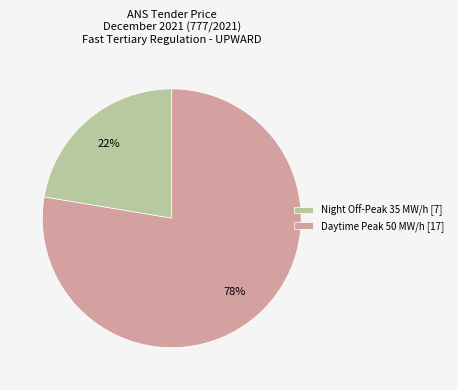

Is it true that Daytime Peak 50 MW/h [17] is 91% of the pie?

False